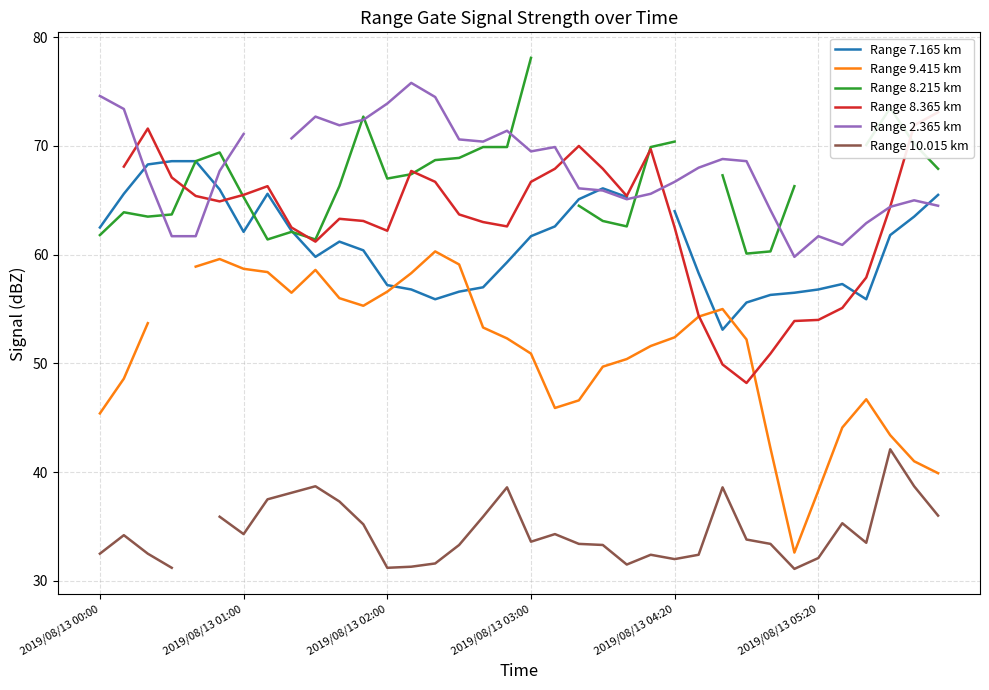

How many data points does each series have?

36